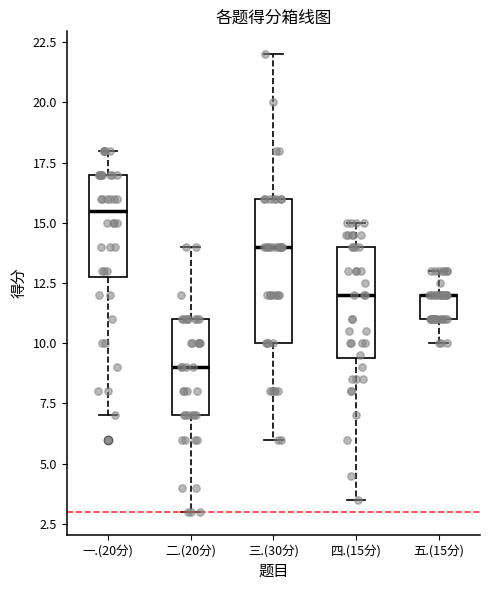

Which box is the tallest, from its lower edge to its upper edge?

三.(30分)